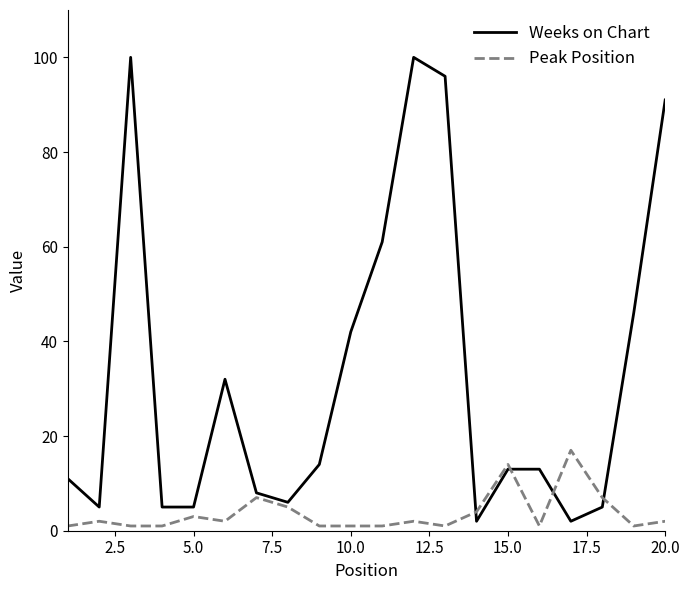

Rank the series by their maximum value, from lowest to highest.

Peak Position, Weeks on Chart